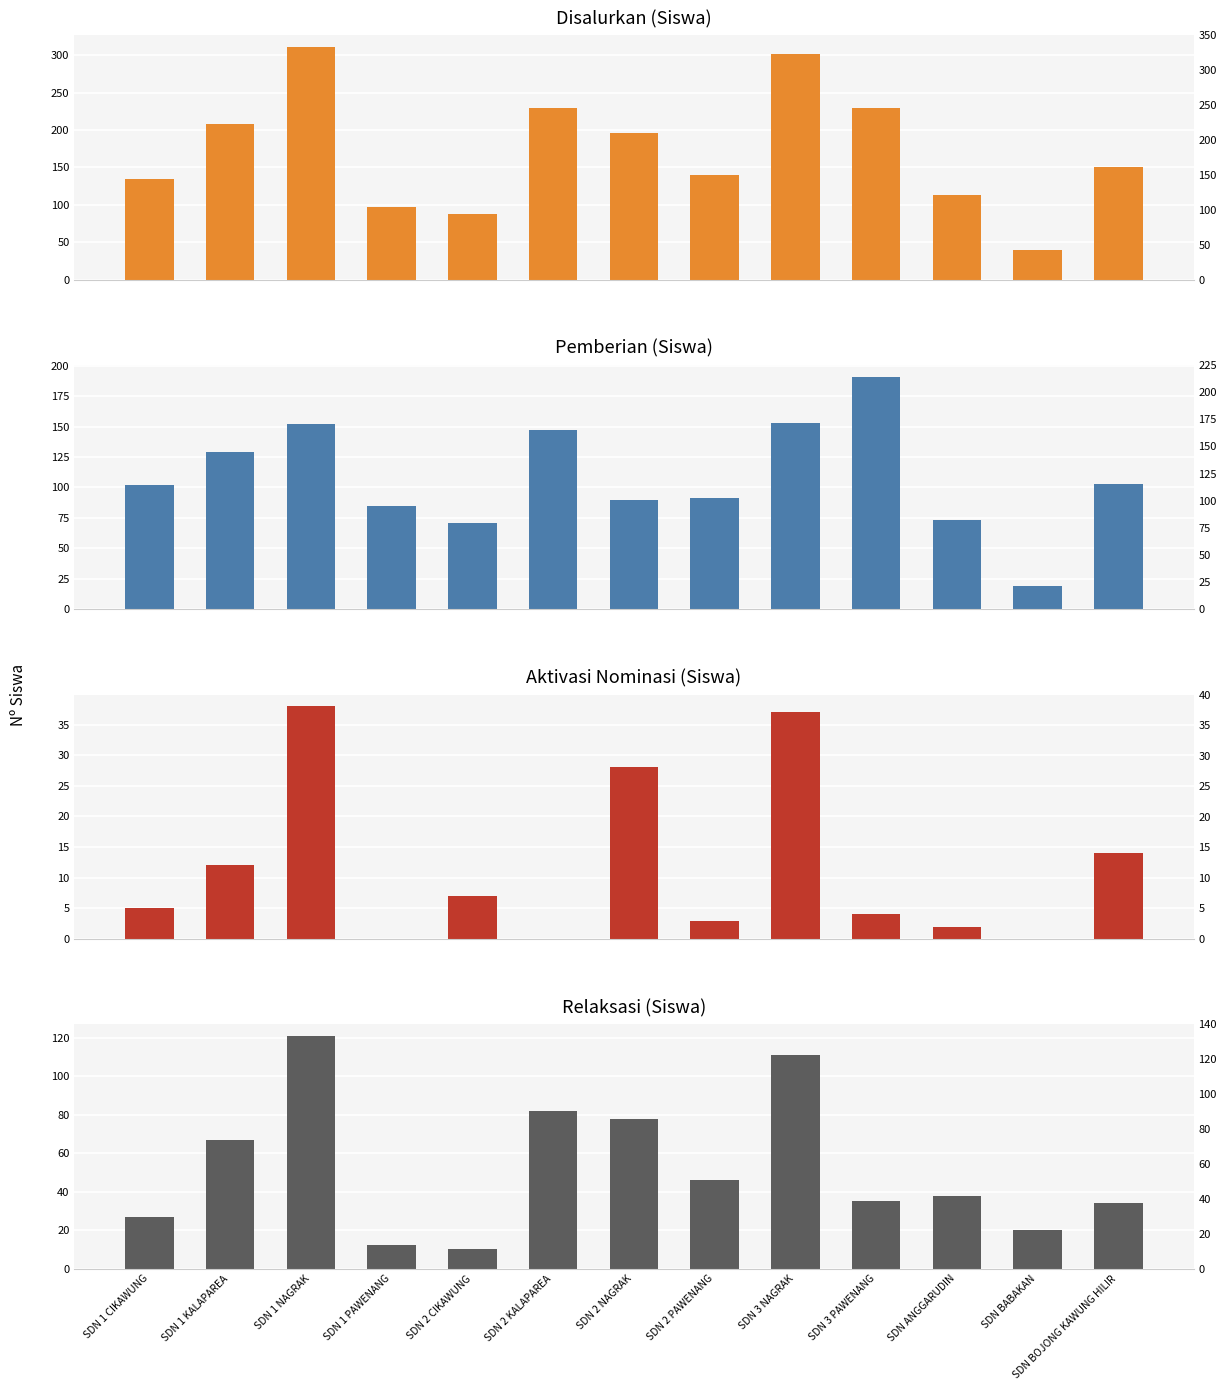

How many bars are there in total?

52